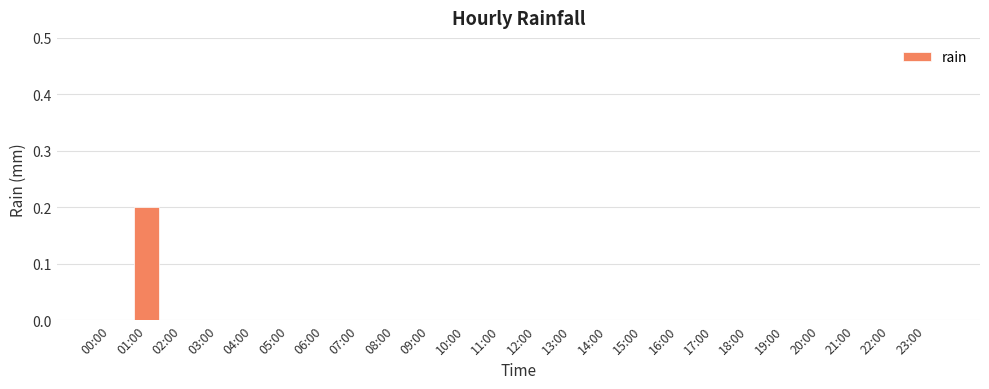

Reading right to left, transcribe all the data shown in this chart.

0.0	0.0	0.0	0.0	0.0	0.0	0.0	0.0	0.0	0.0	0.0	0.0	0.0	0.0	0.0	0.0	0.0	0.0	0.0	0.0	0.0	0.0	0.2	0.0